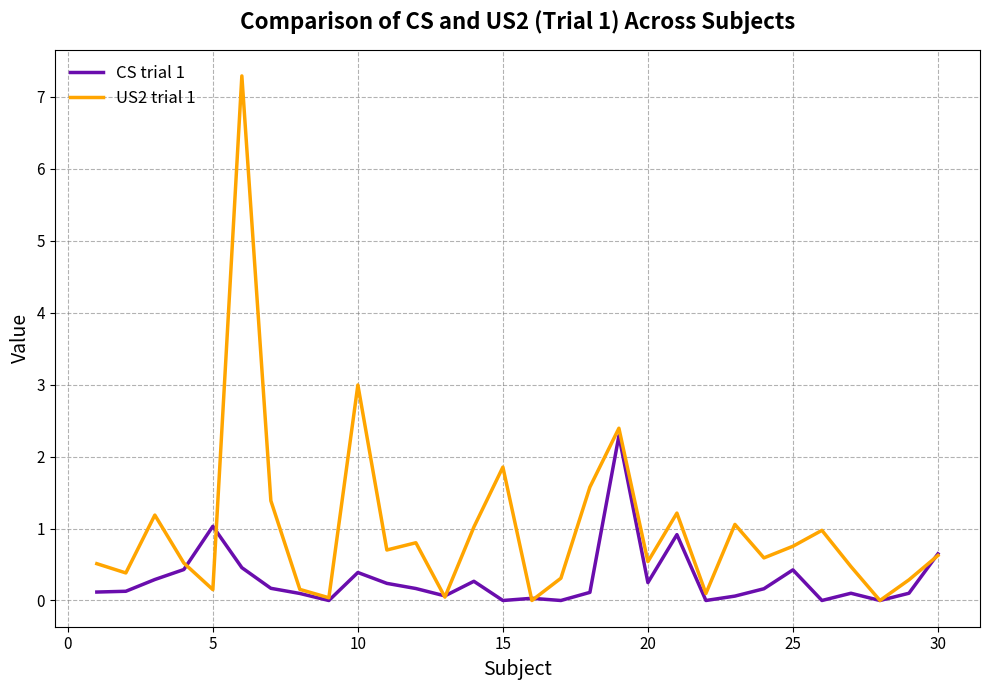

Which series has the widest spread of values?

US2 trial 1